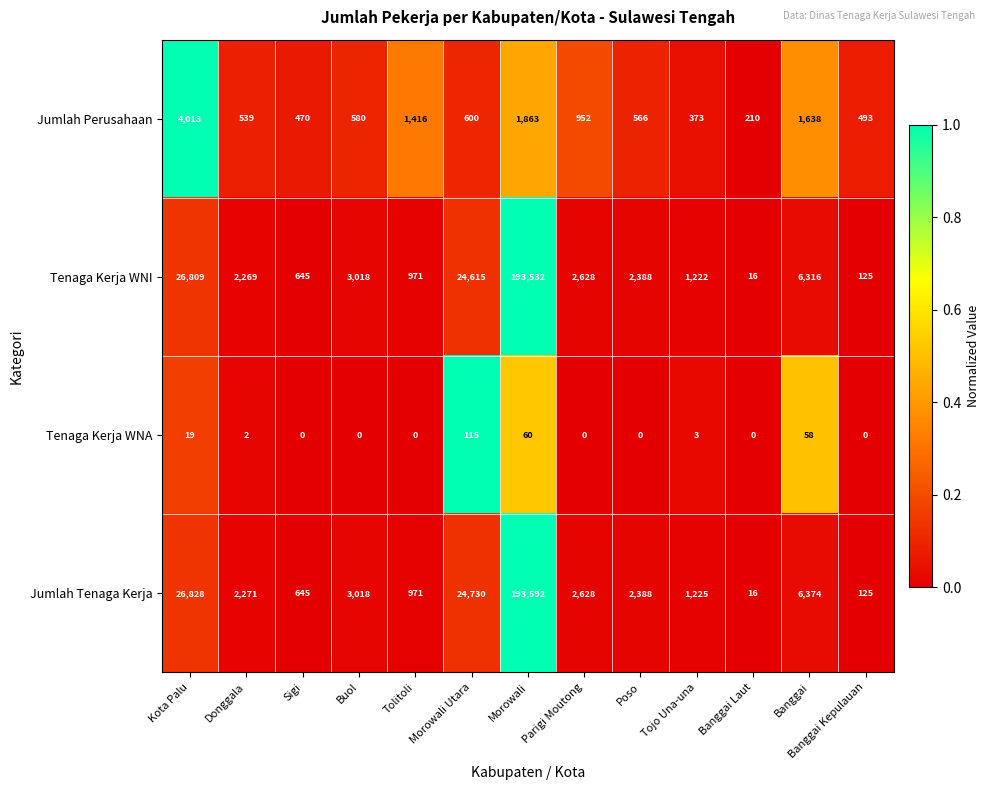

List the series in order of their peak value, lowest first.

Tenaga Kerja WNA, Jumlah Perusahaan, Tenaga Kerja WNI, Jumlah Tenaga Kerja